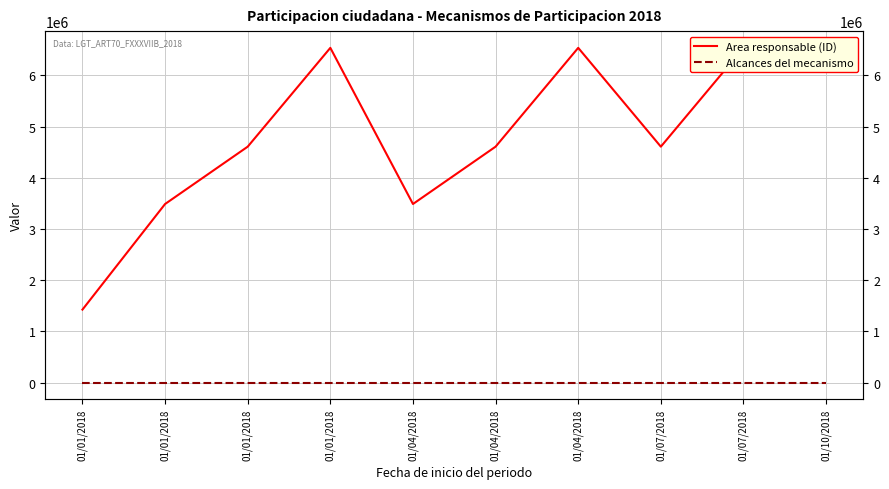

At 01/04/2018, list the series in order from smallest to largest.

Alcances del mecanismo, Area responsable (ID)